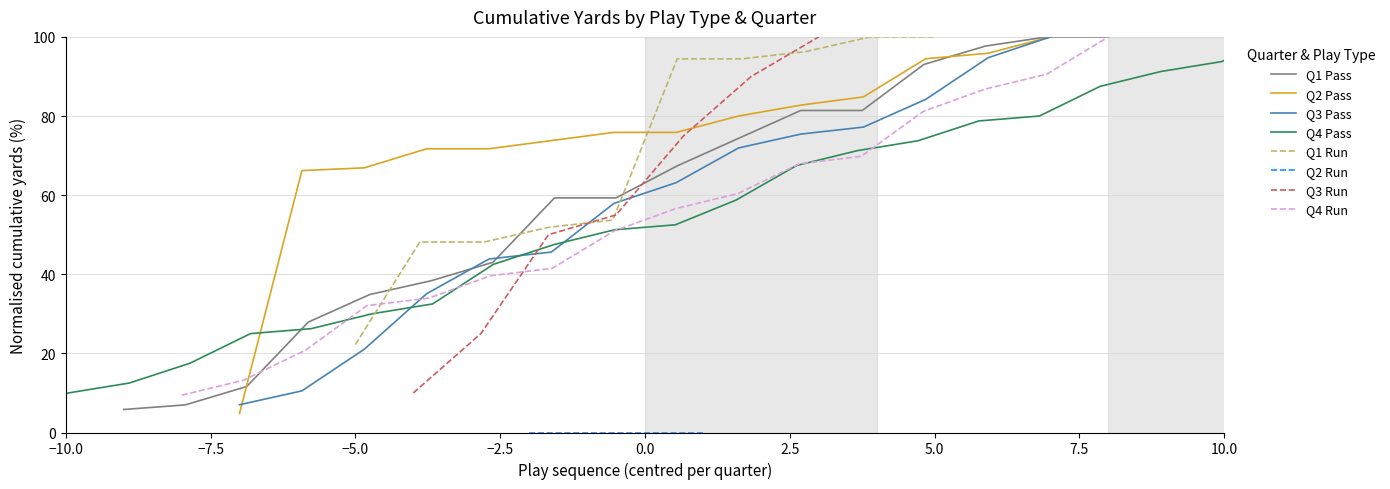

At which category does the chart reach its peak across all series?

3